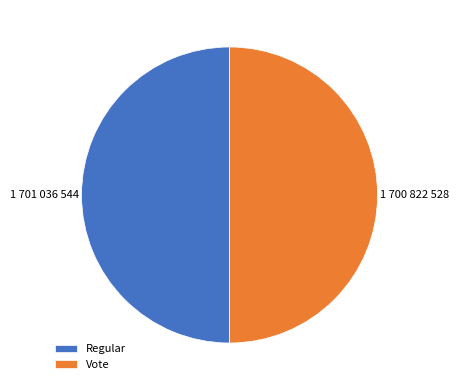

Combined, do Regular and Vote account for over 50%?

Yes